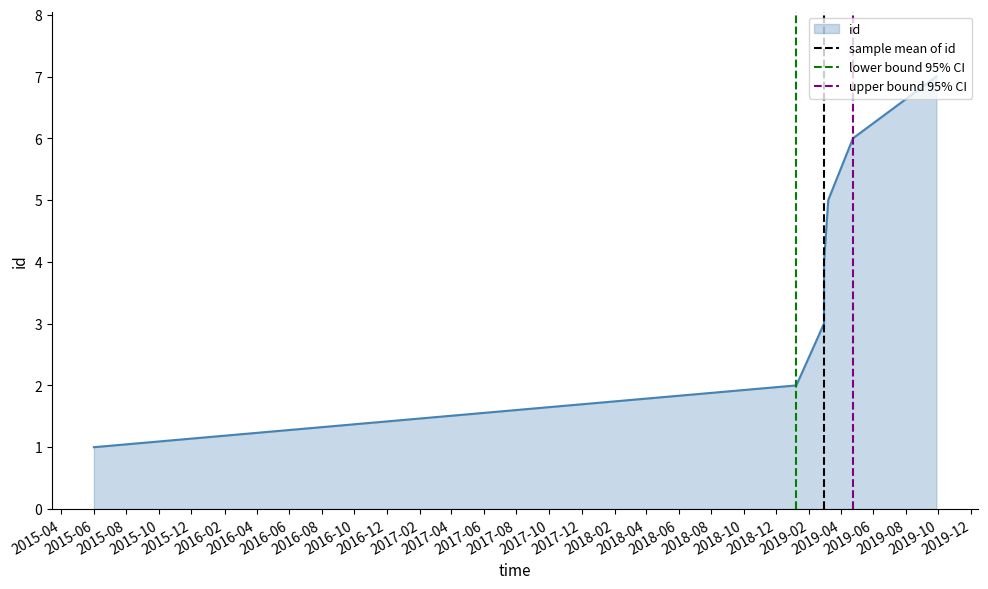

Rank the series by their maximum value, from lowest to highest.

sample mean of id, lower bound 95% CI, upper bound 95% CI